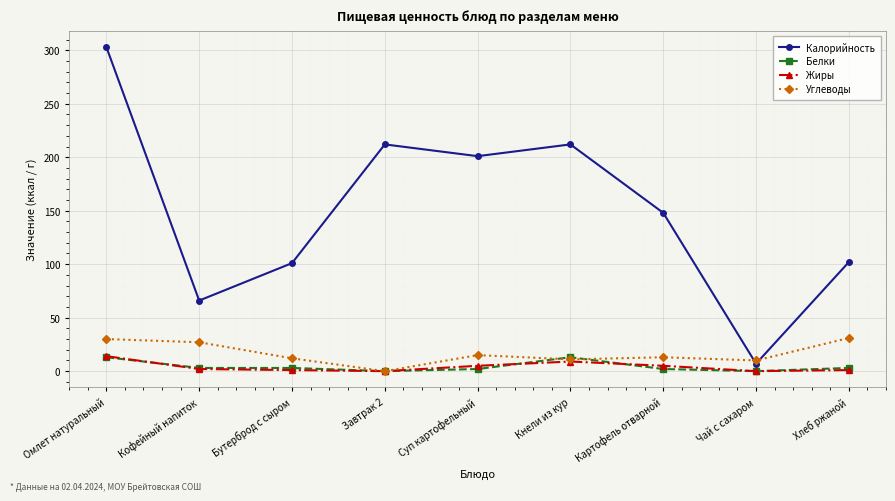

Where is Калорийность nearest to the value 155?

Картофель отварной